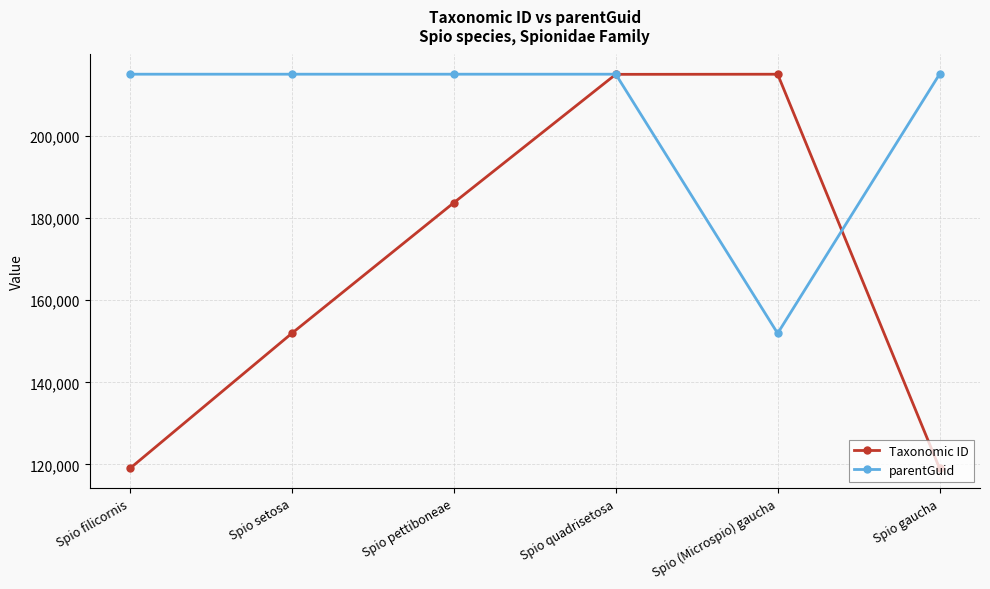

What is the average value of the parentGuid series?

204497